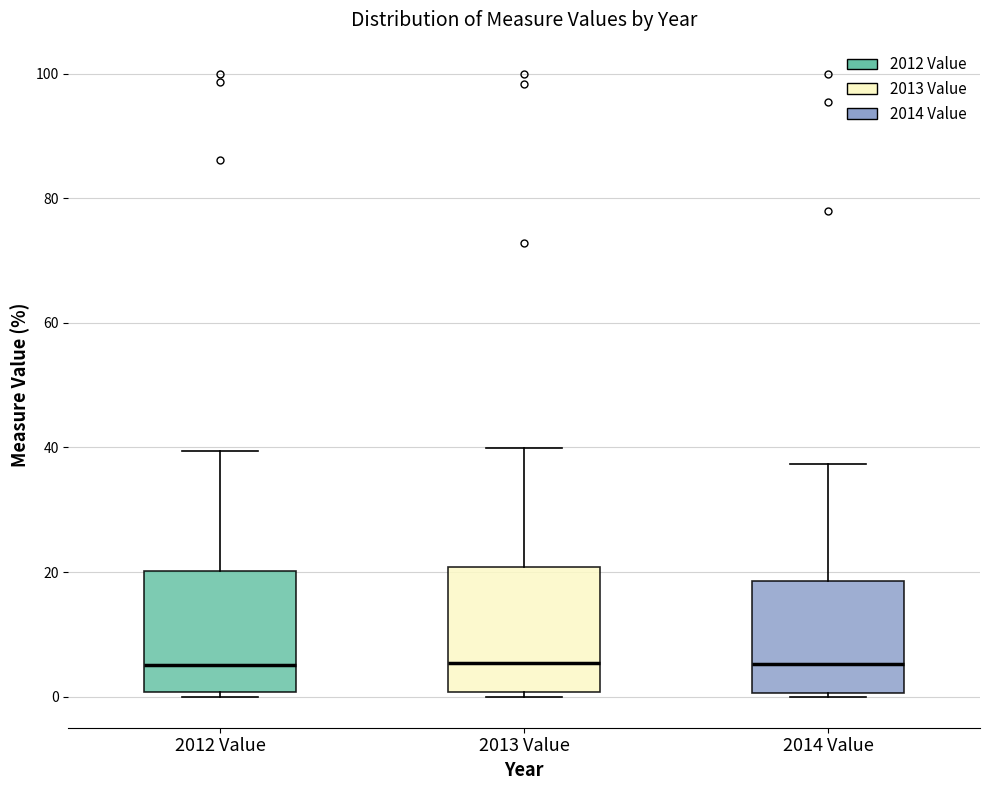

Reading left to right, transcribe this box plot: for each box, give where its median line is, the range the box spans, and where its two whiskers end, as read against the y-axis. The values are not printed on the chart, so give them approximately, as read against the axis.

2012 Value: median 6, box 0 to 20, whiskers 0 (just below the box's lower edge) to 40
2013 Value: median 6, box 0 to 20, whiskers 0 (just below the box's lower edge) to 40
2014 Value: median 6, box 0 to 18, whiskers 0 (just below the box's lower edge) to 38